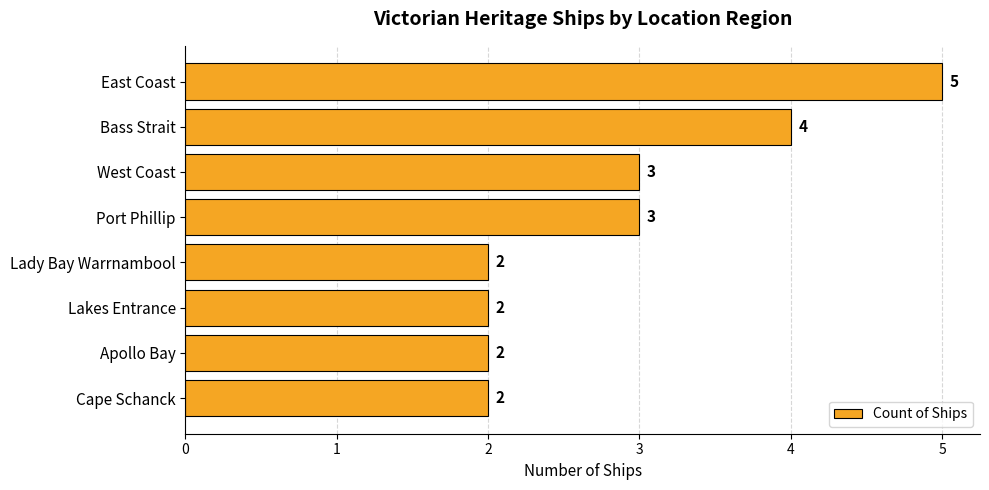

Is it true that the value at Lakes Entrance is 1?

False